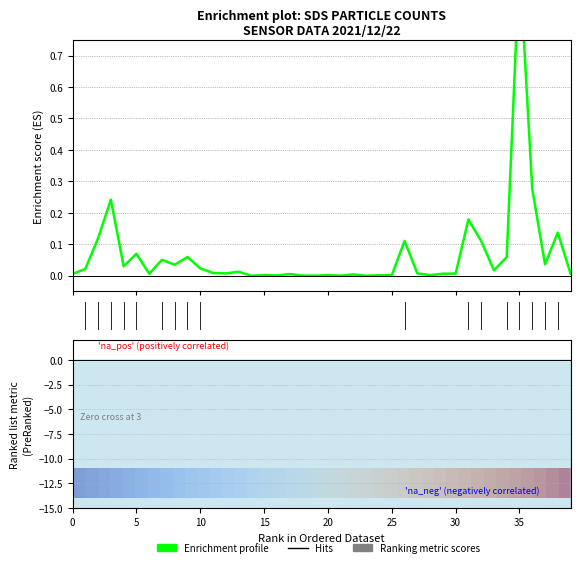

The value of row_0 at 10 is 0.2. True or false?

False